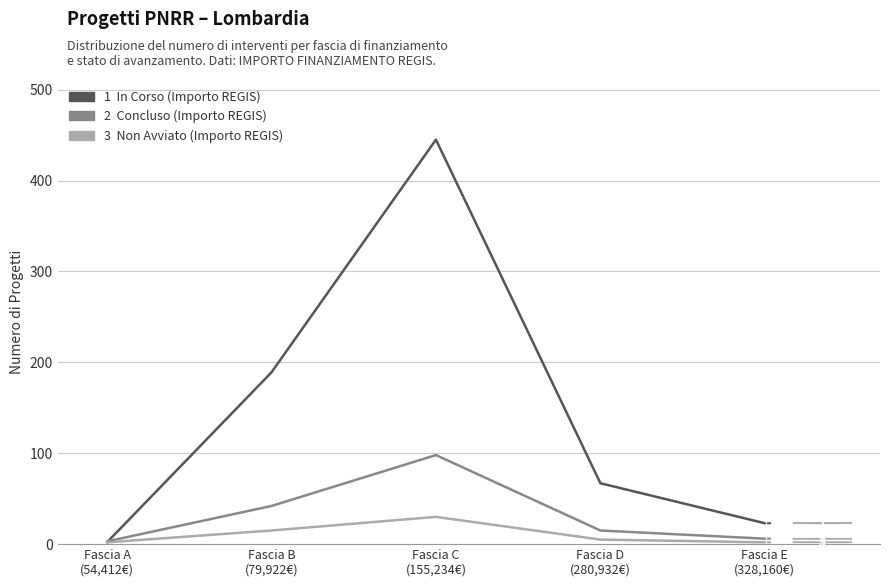

Does the chart have visible grid lines?

Yes